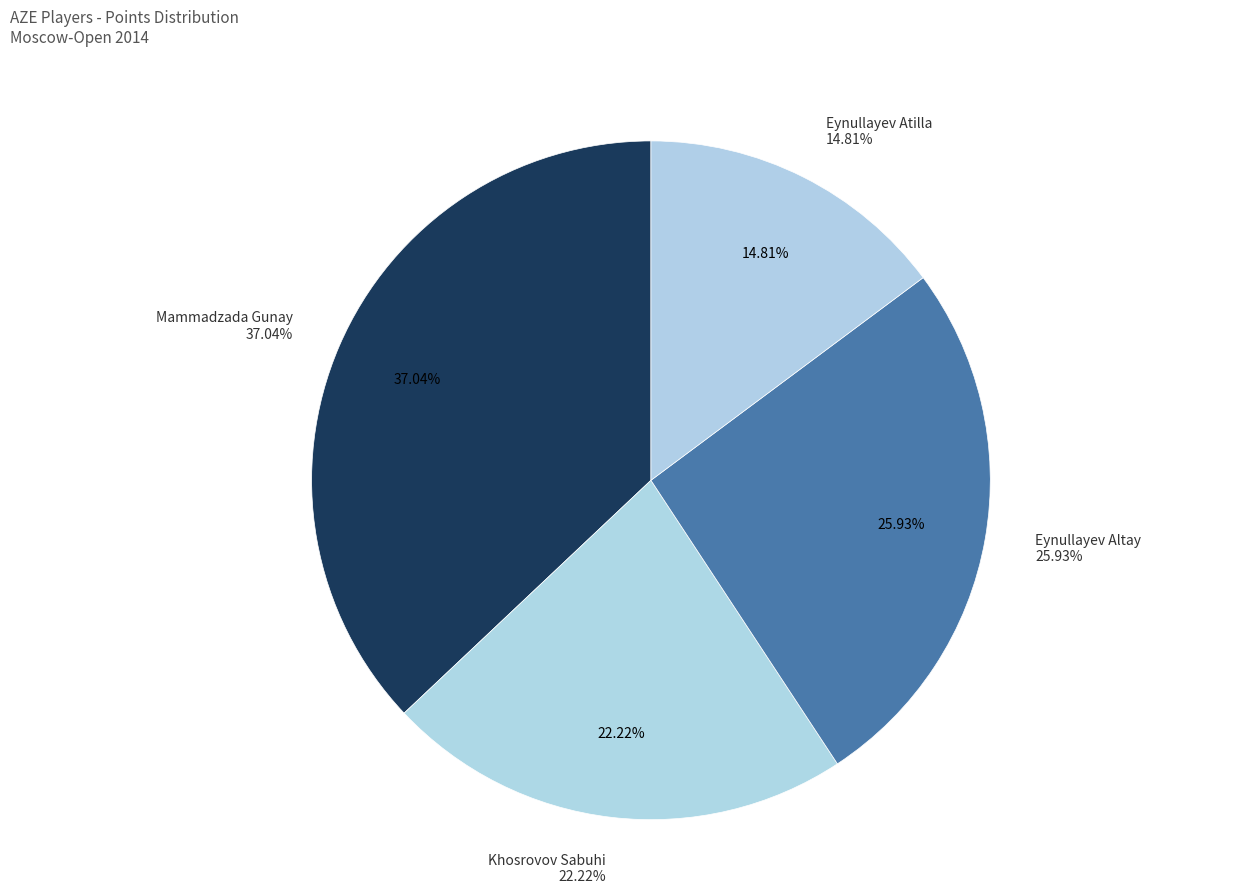

To the nearest percent, what portion does Mammadzada Gunay represent?

37%